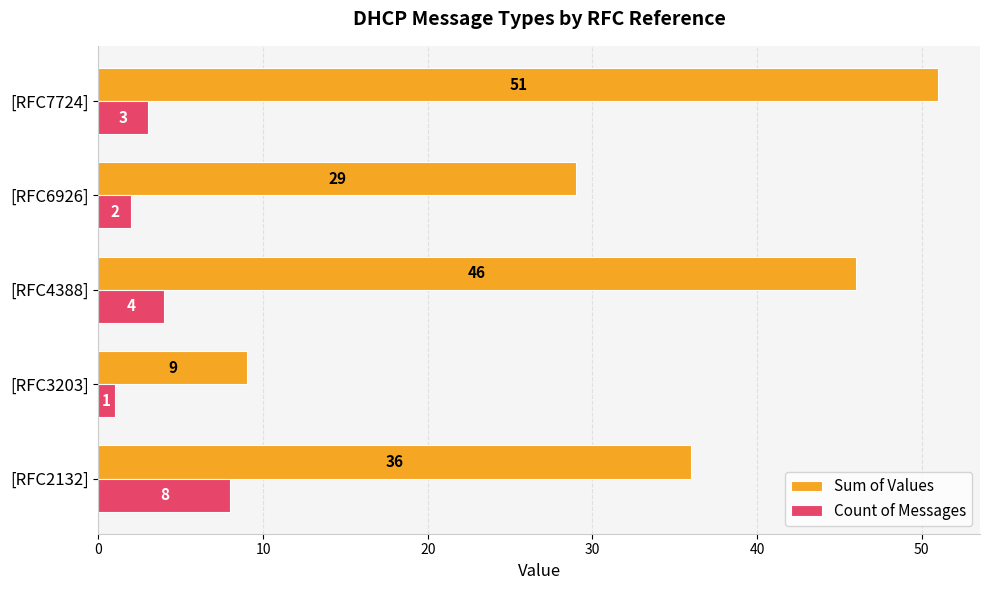

True or false: Sum of Values has a value of 60 at [RFC4388].

False